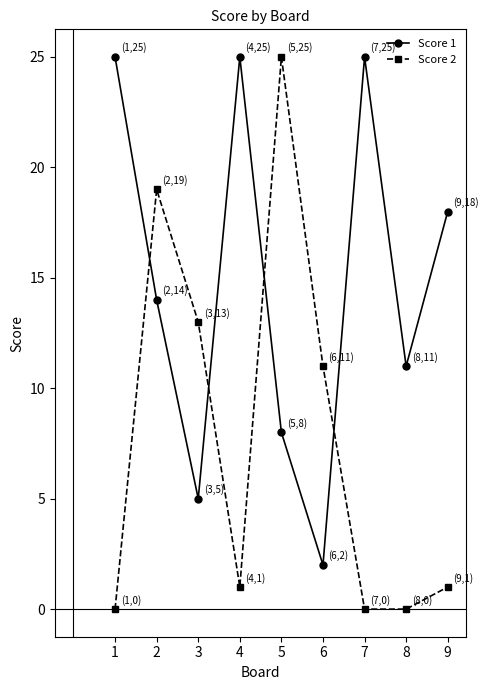

Is the value of Score 2 at 6 greater than the value of Score 1 at 4?

No